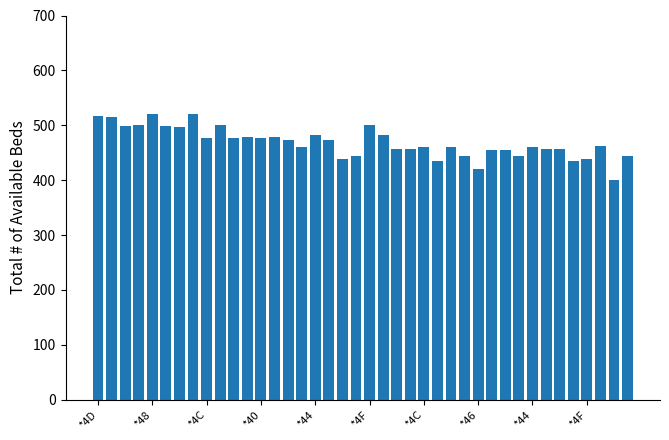

What is the average value?

468.7